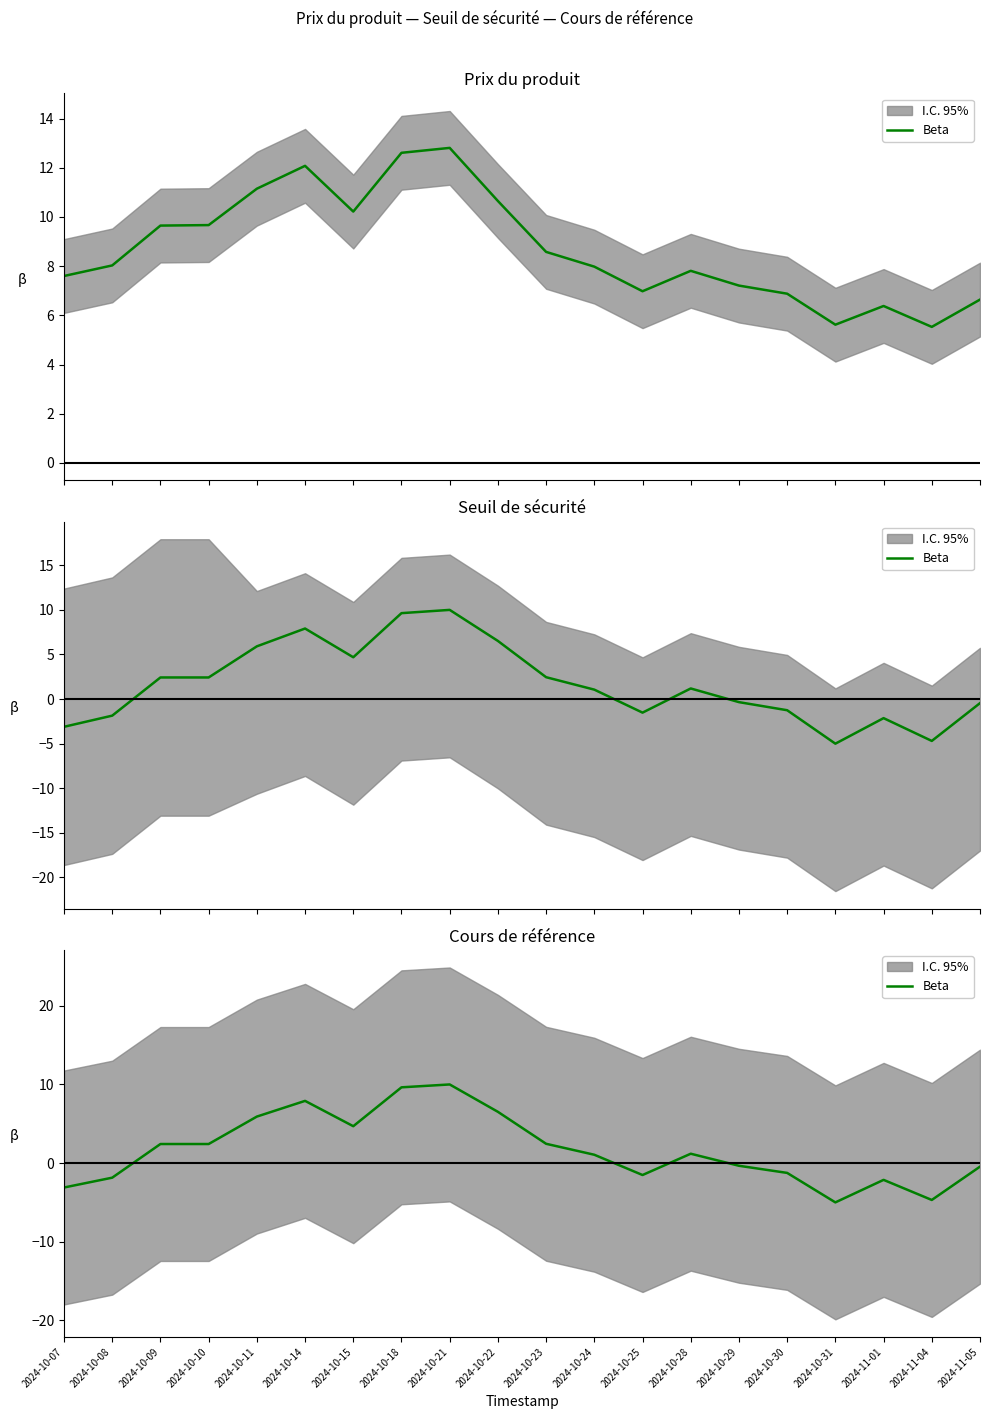

Approximately how many times larger is the value at 2024-10-22 compared to 2024-10-21?

0.7